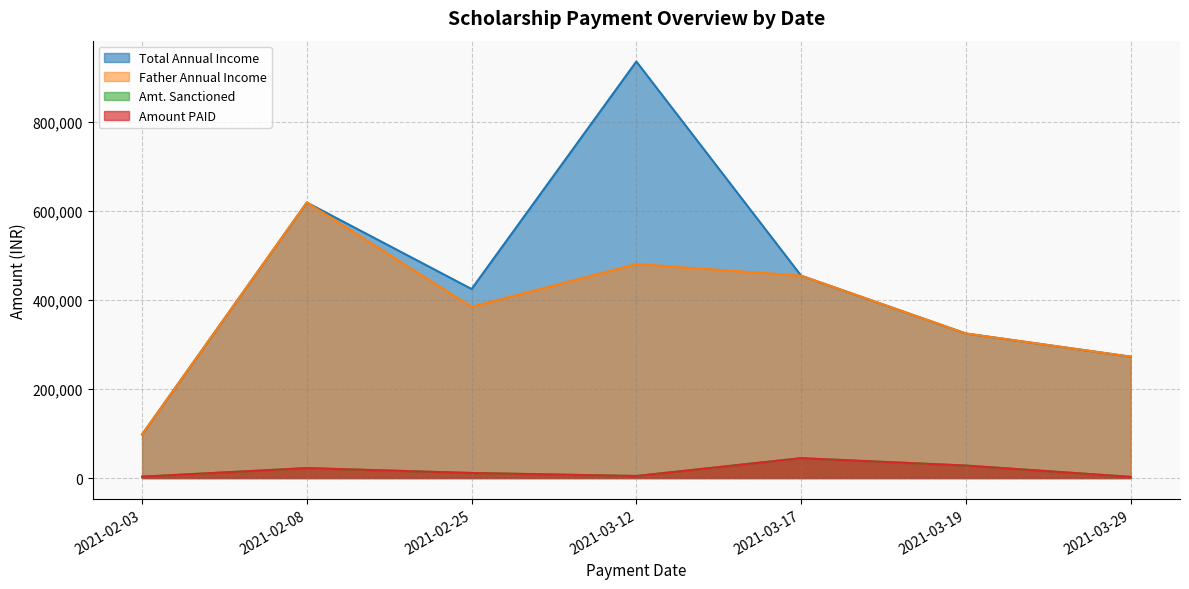

Does the chart have visible grid lines?

Yes